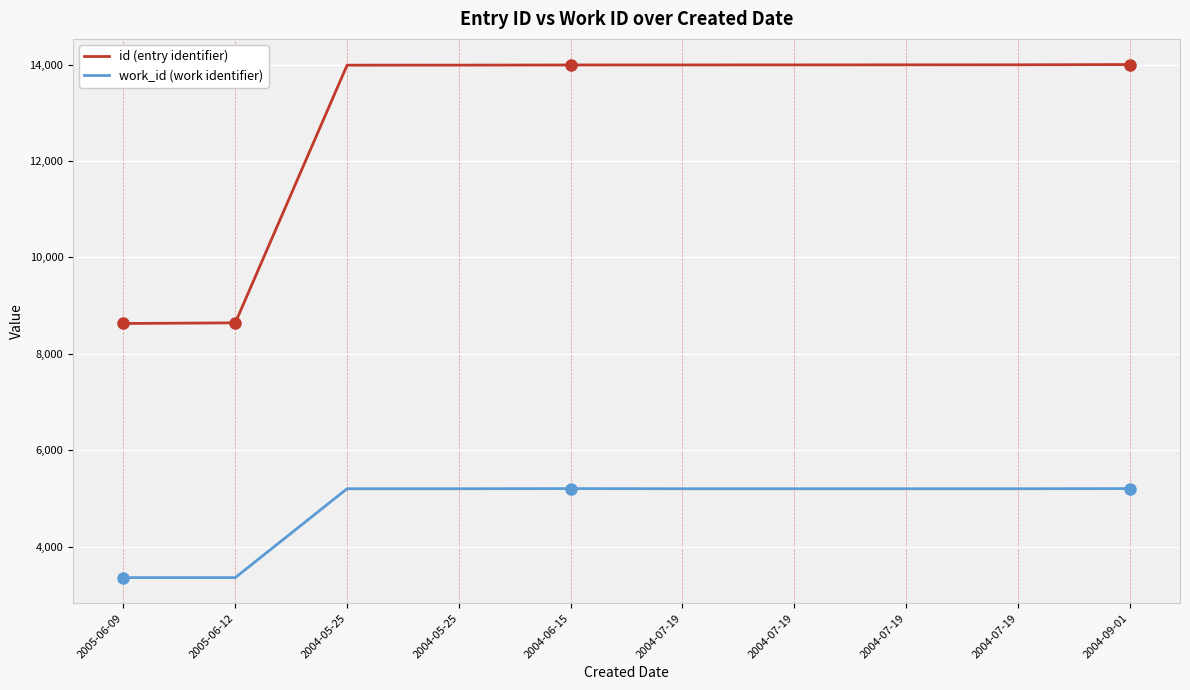

What are all the series names shown in the legend?

id (entry identifier), work_id (work identifier)